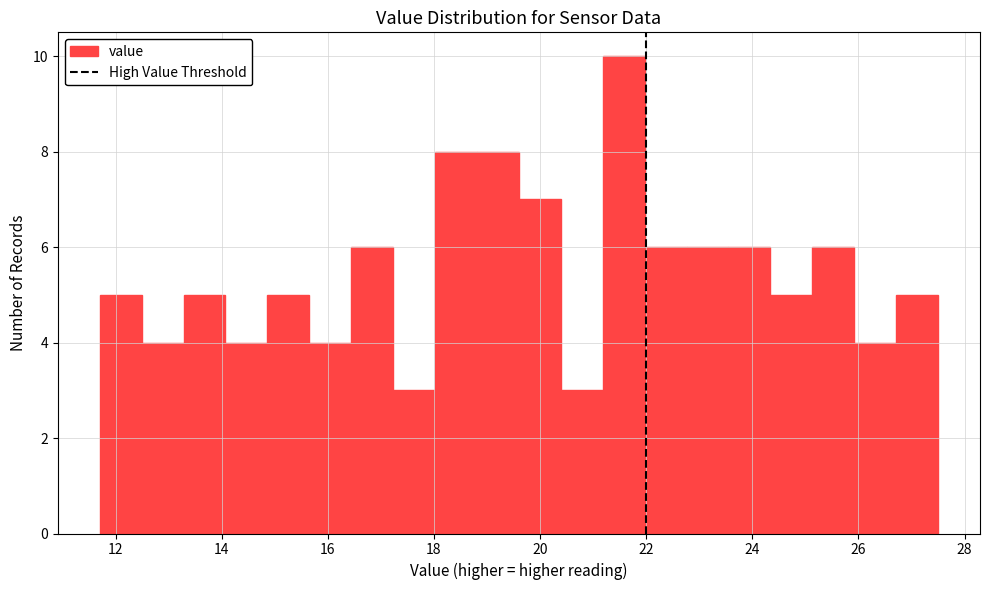

Read against the x-axis, roughly where is the centre of the tallest bar?

21.6